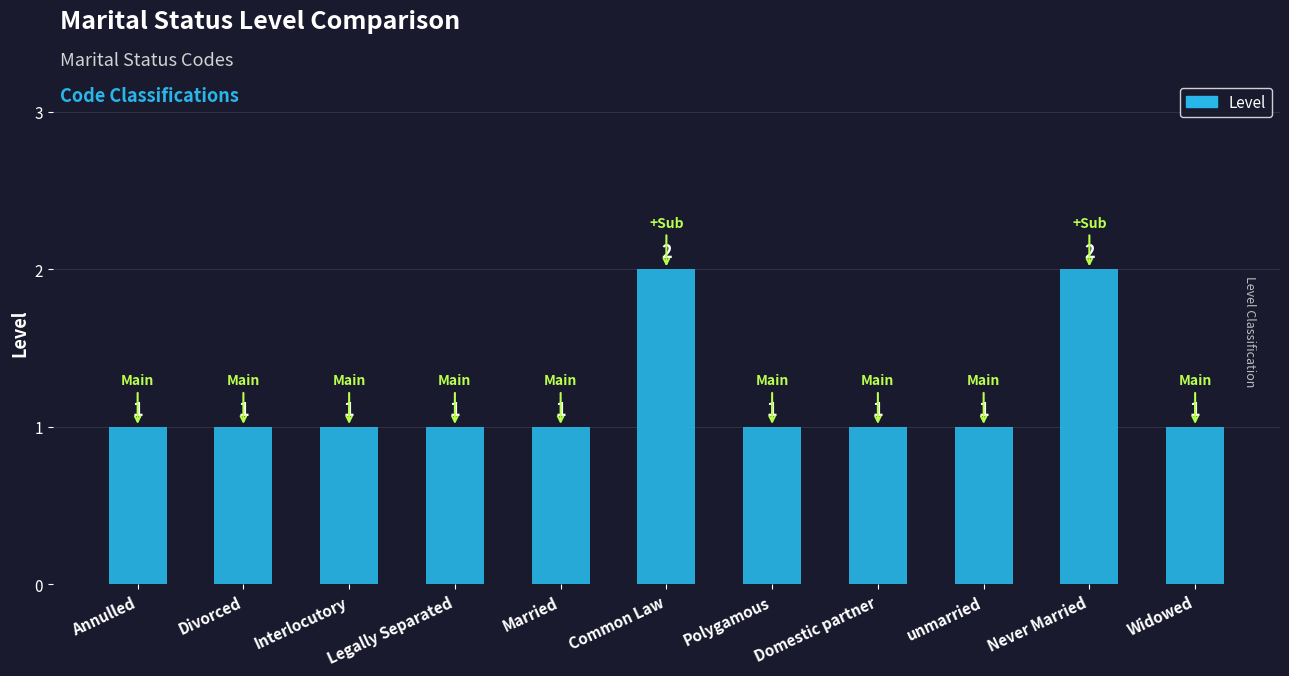

What is the ratio of the value at Widowed to the value at Married?

1.0